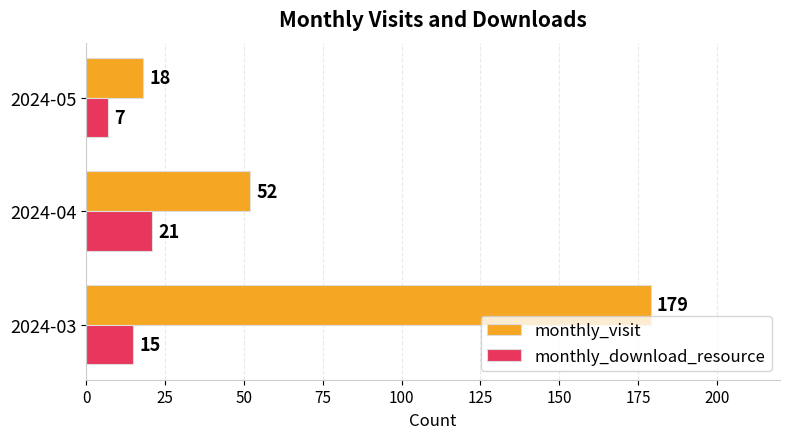

Which series has the largest range (max minus min)?

monthly_visit